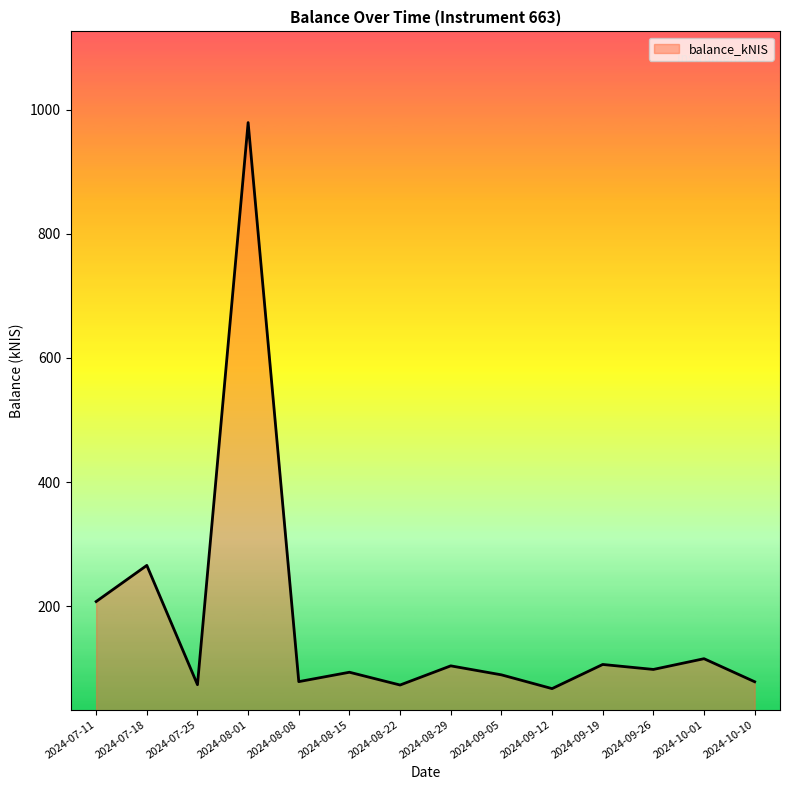

What is the ratio of the value at 2024-09-19 to the value at 2024-08-22?

1.5